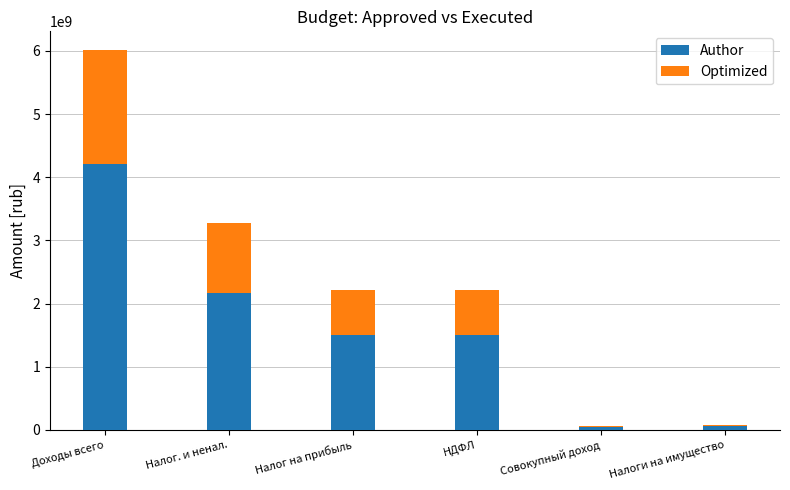

Is it true that Author equals 2159256593.4 at Налог. и ненал.?

True